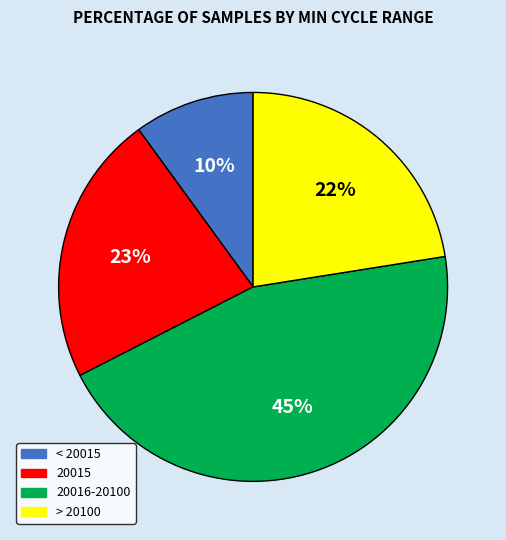

Is there a majority slice in this chart?

No